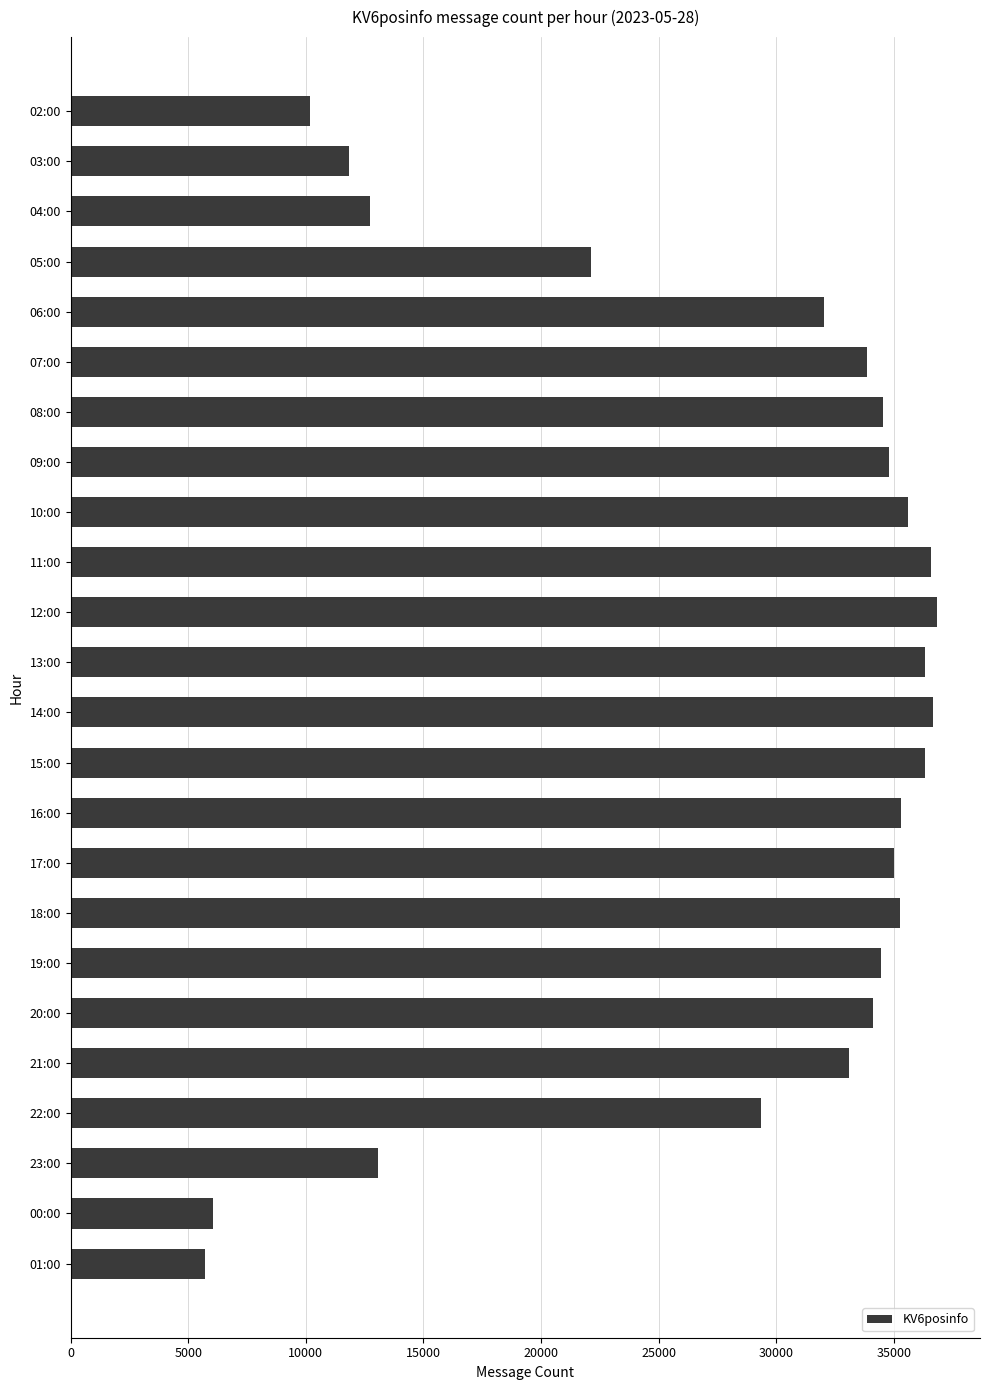

Is it true that the value at 06:00 is 32018?

True